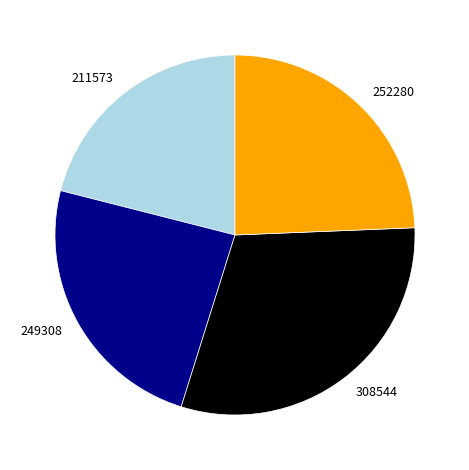

The 308544 slice represents 39% of the pie. True or false?

False